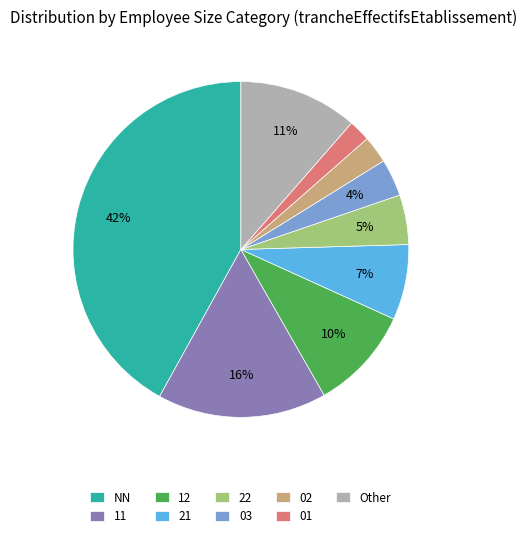

What is the largest slice in the pie chart?

NN